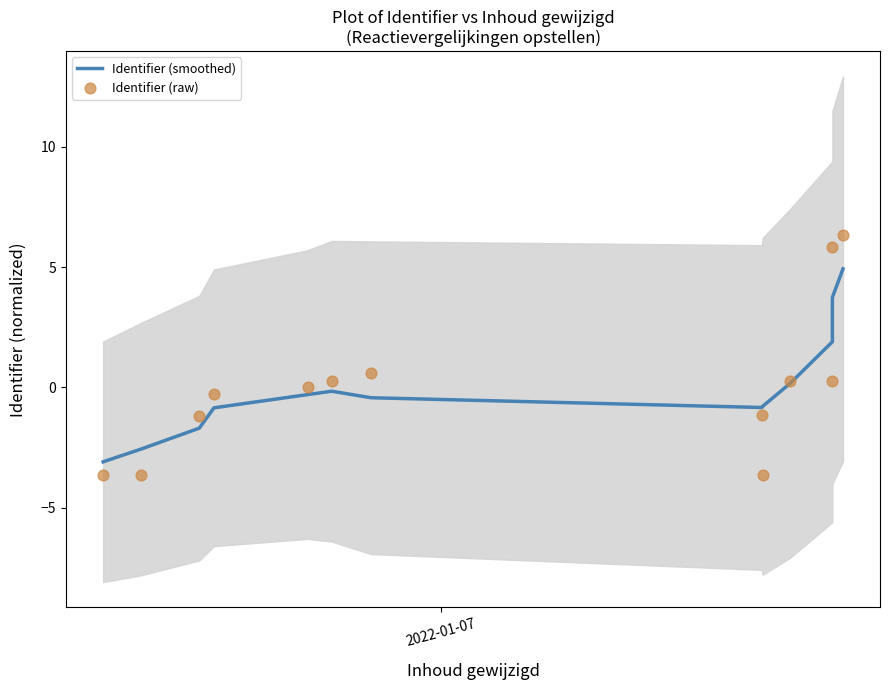

Which series has the widest spread of Y values?

Identifier (raw)